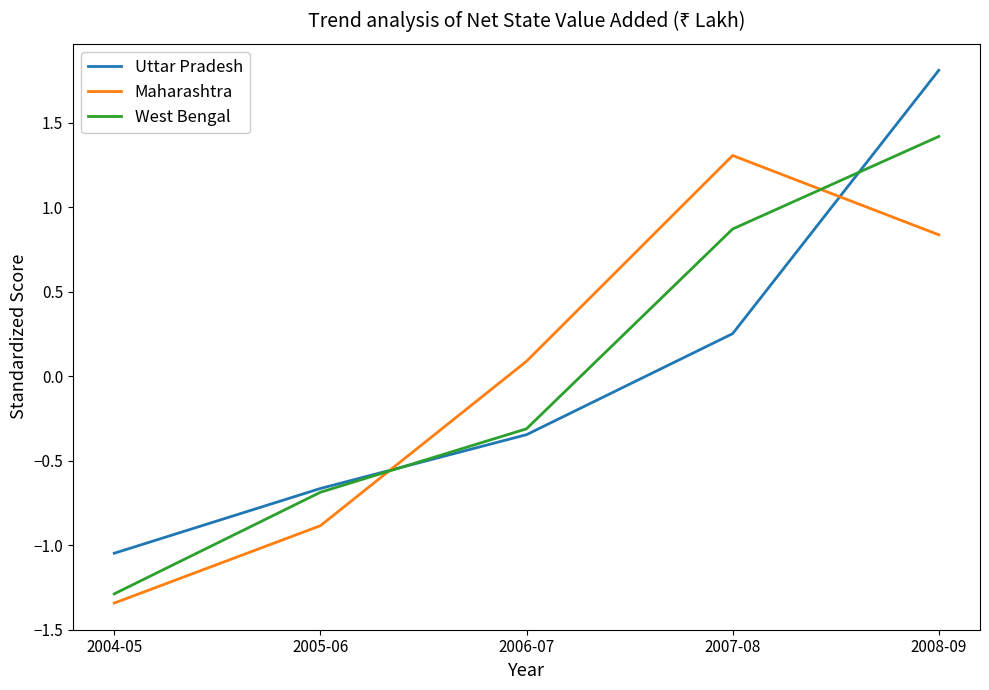

How many lines are shown in the chart?

3